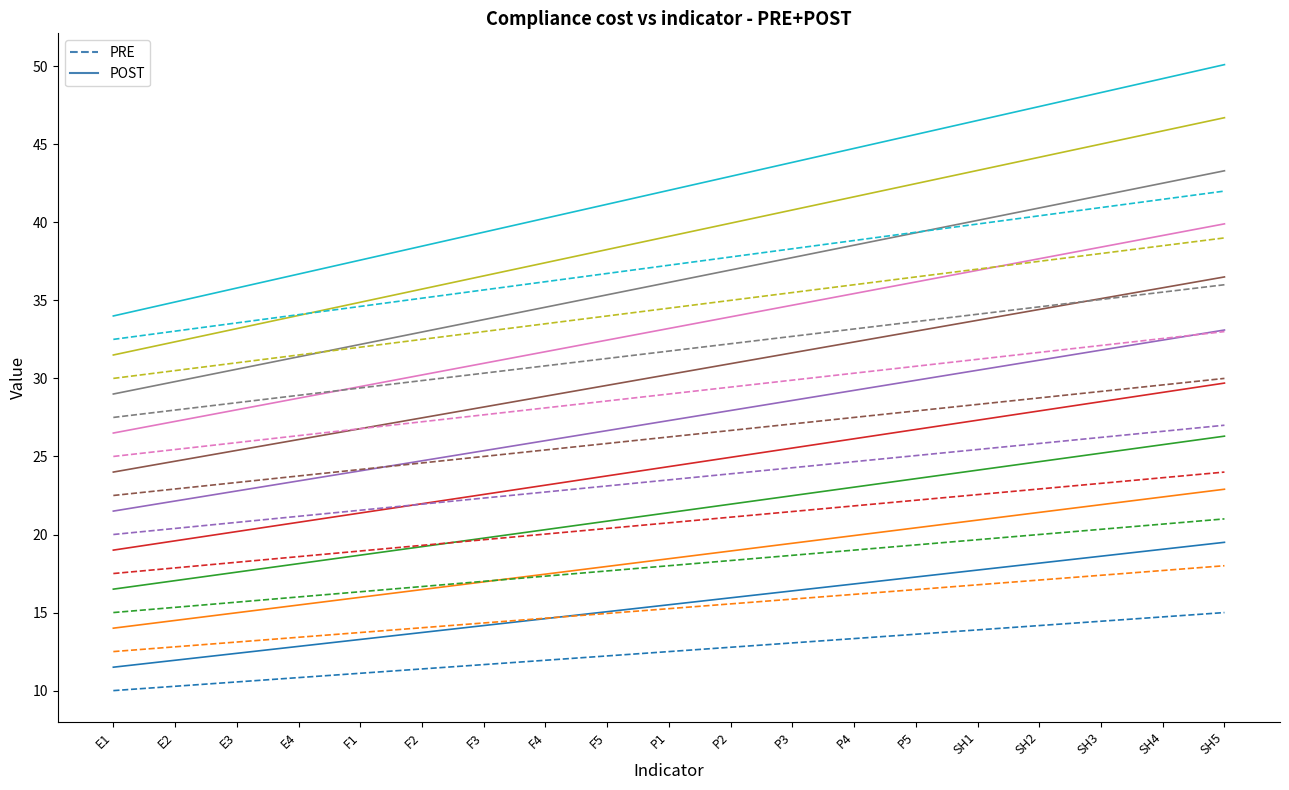

At which category is the sum across all series the highest?

SH5